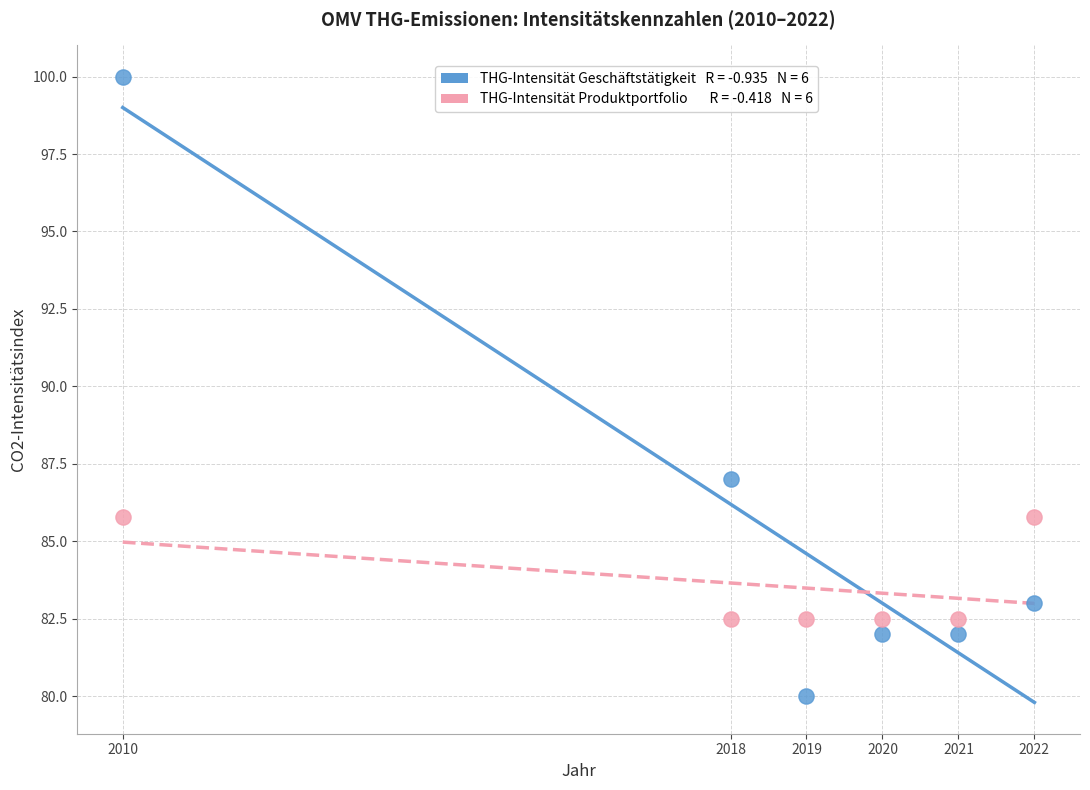

Across all series, what Y value is closest to 90?

87.0